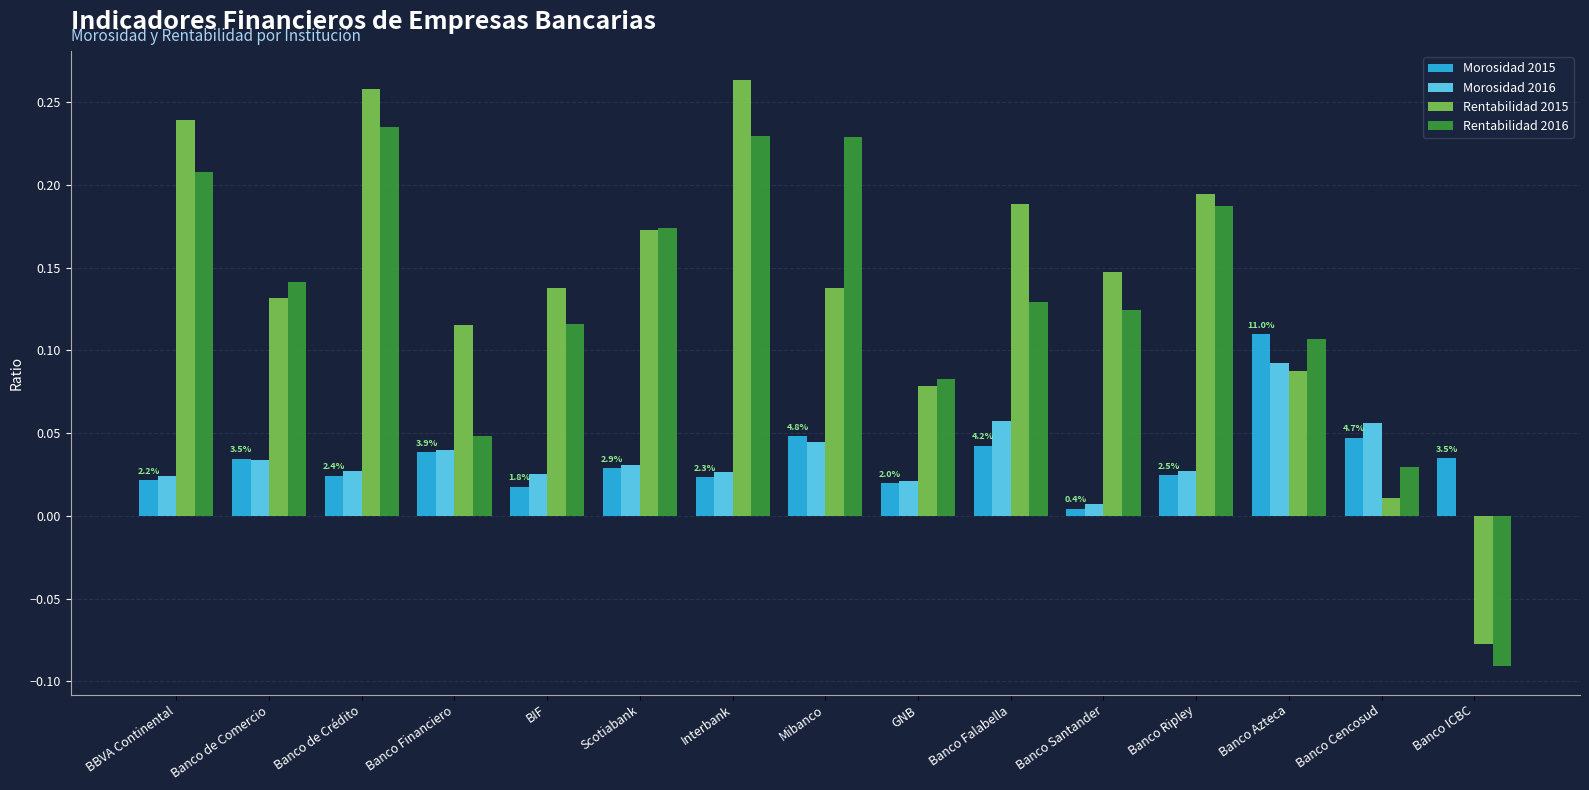

Is it true that Morosidad 2015 equals 0.0 at Banco Falabella?

True